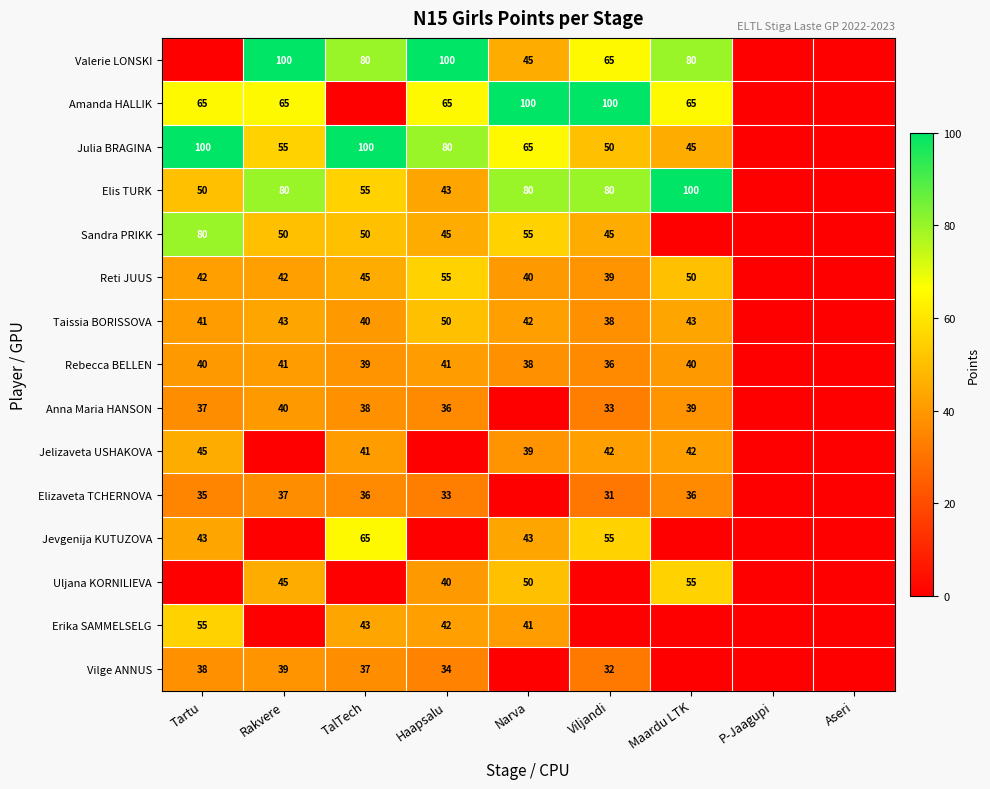

What is the difference between the Elis TURK values at Maardu LTK and Viljandi?

20